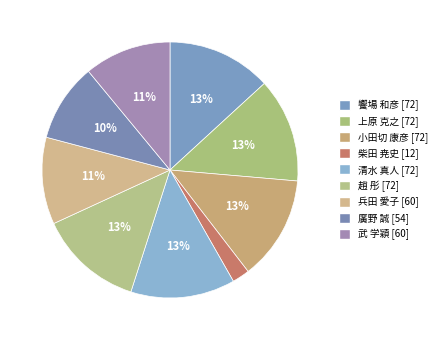

To the nearest percent, what is the average slice percentage?

11%